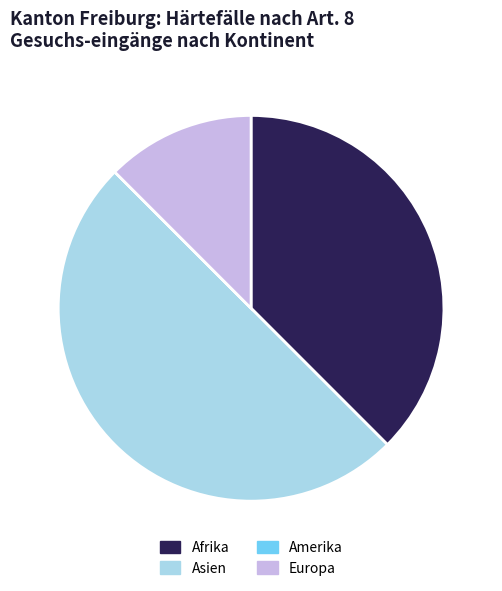

What is the largest slice in the pie chart?

Asien